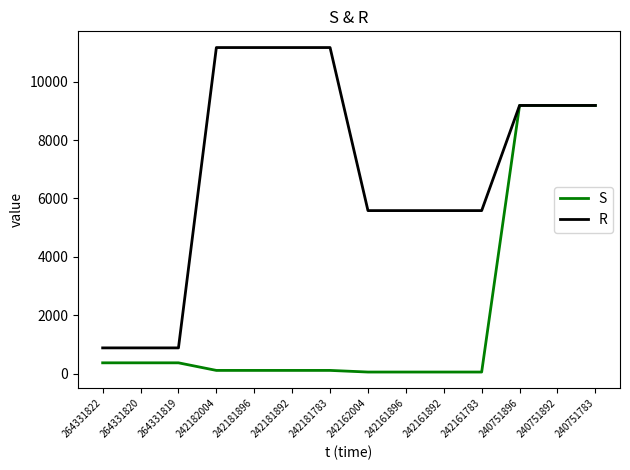

The value of R at 240751783 is 9185.9. True or false?

True